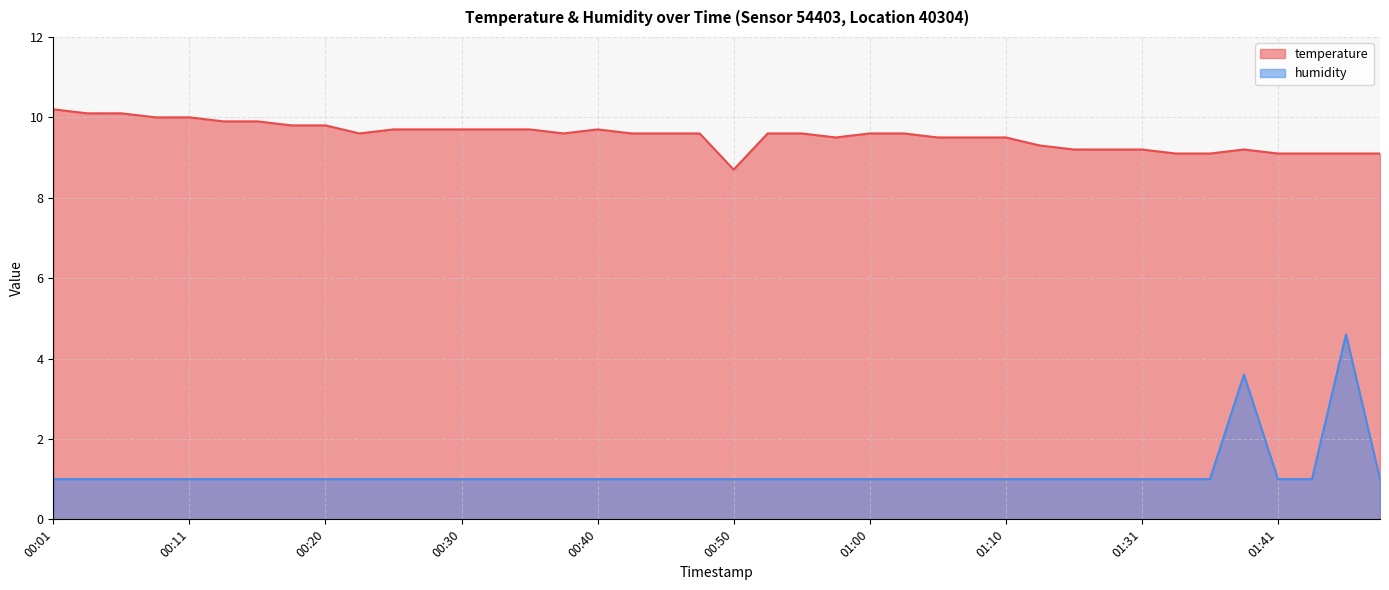

True or false: temperature and humidity cross at least once.

False